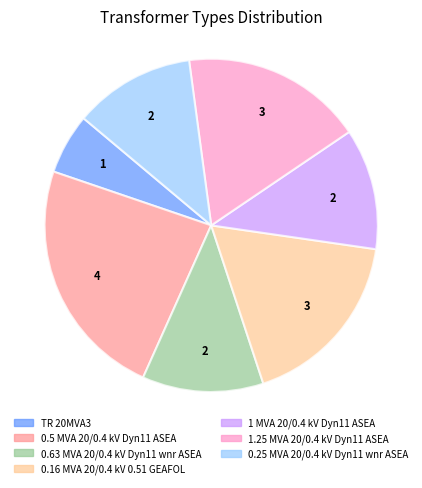

Is there any slice that represents more than half of the pie?

No